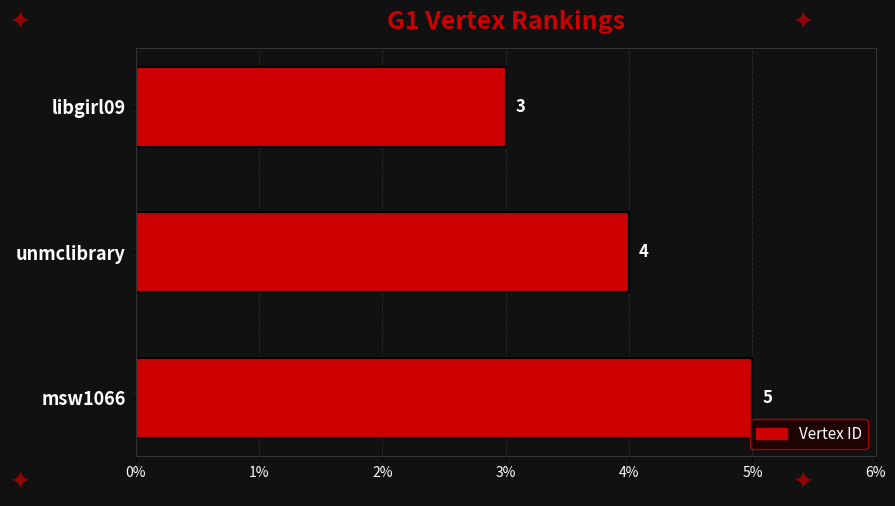

Rank the categories by value from lowest to highest.

libgirl09, unmclibrary, msw1066